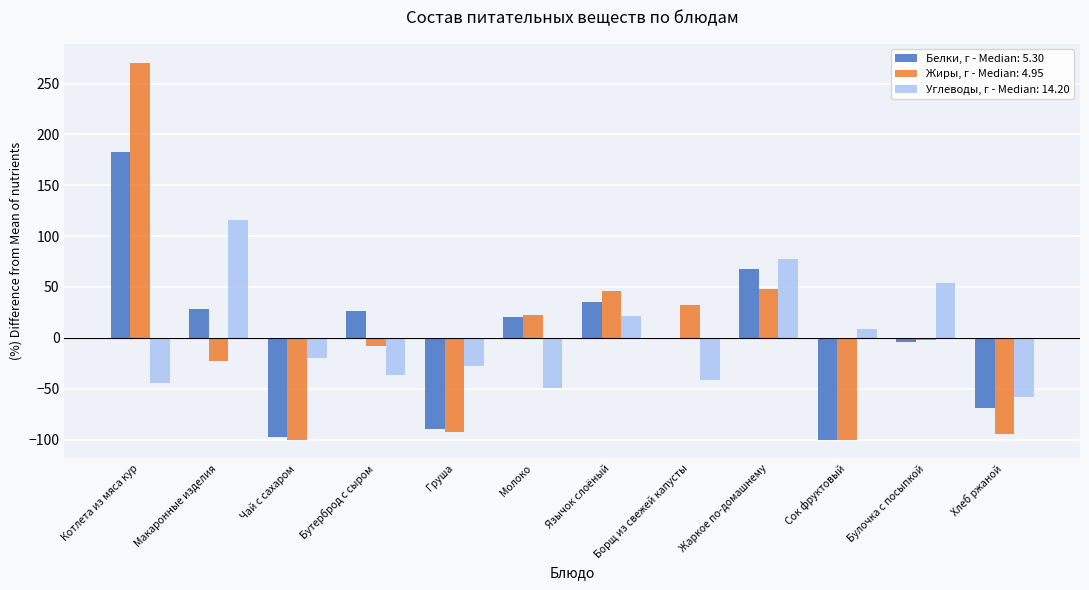

What is the sum of the Белки, г - Median: 5.30 values at Груша and Котлета из мяса кур?

92.7